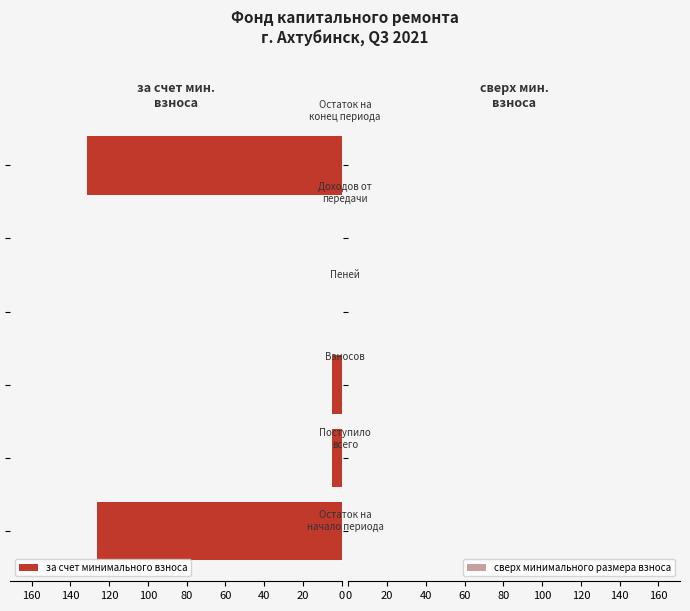

What is the maximum value shown in the chart?

131.7